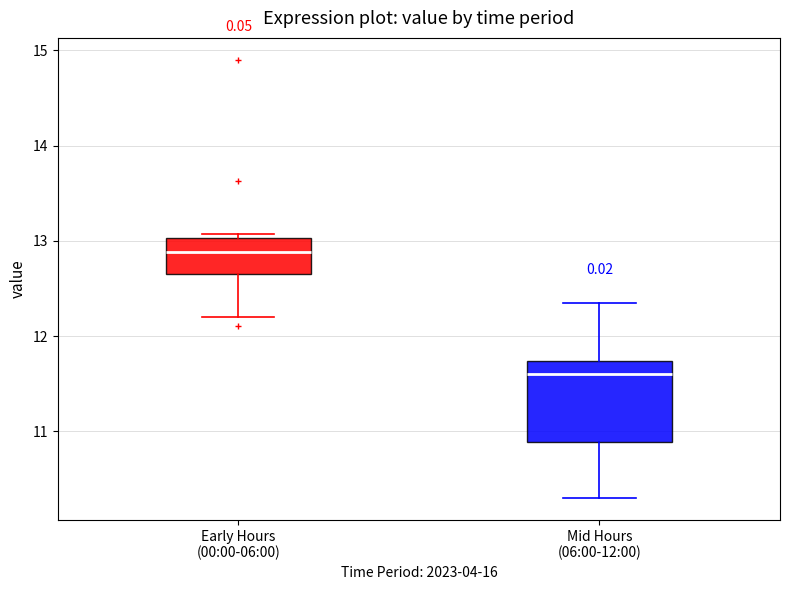

Reading left to right, read every box against the y-axis: the position of its median line, the range the box covers, and the ends of its whiskers. The values are not printed on the chart, so give them approximately, as read against the axis.

Early Hours (00:00-06:00): median 12.9, box 12.7 to 13.0, whiskers 12.2 to 13.1
Mid Hours (06:00-12:00): median 11.6, box 10.9 to 11.7, whiskers 10.3 to 12.4